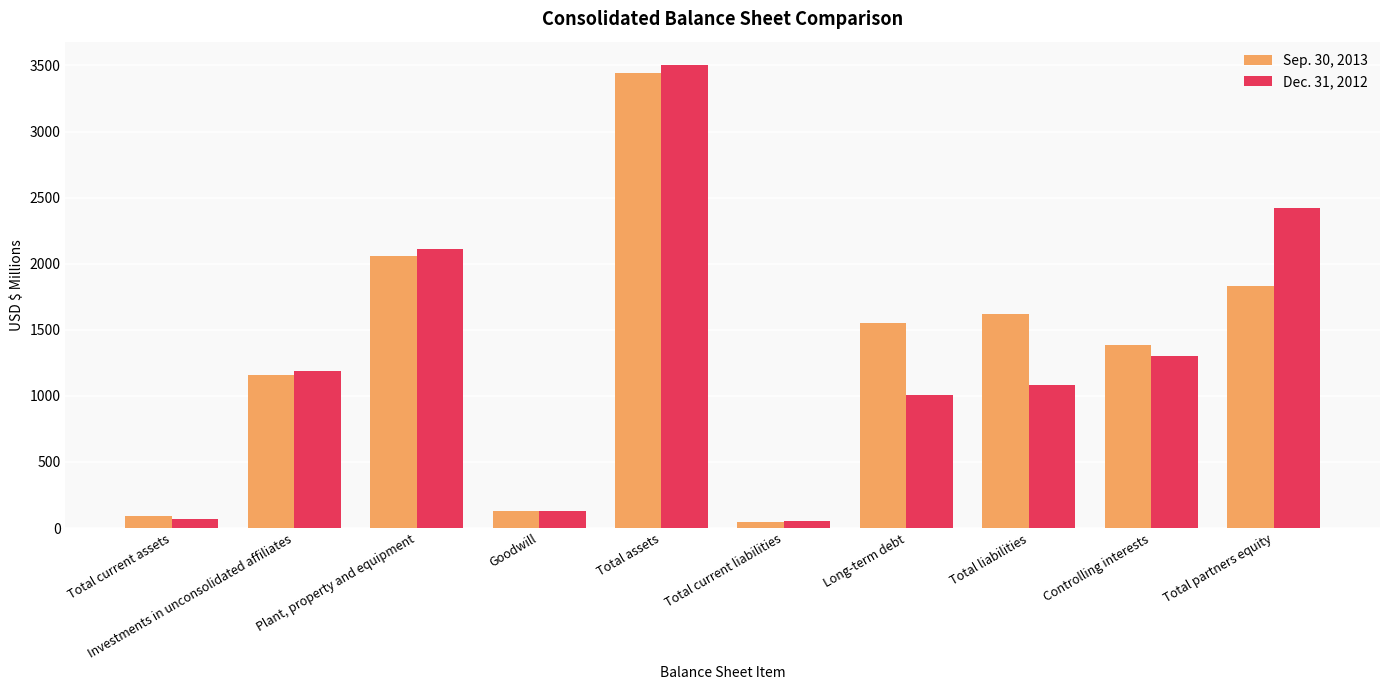

What is the value of the Dec. 31, 2012 bar at the 1st from the left?

69